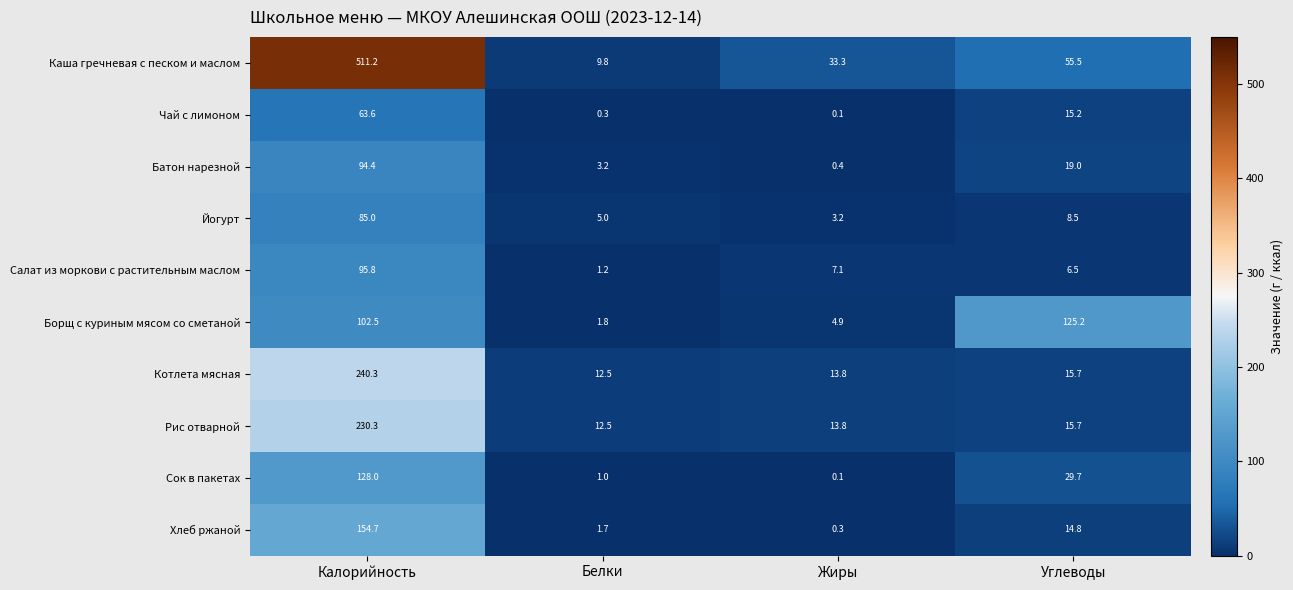

Which category has the lowest value across all series?

Жиры